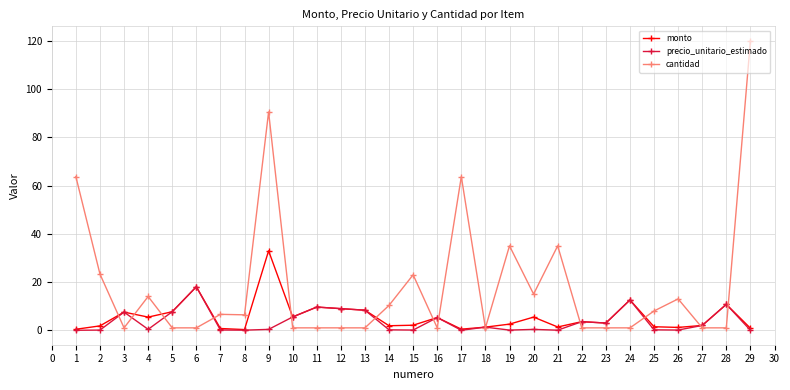

Is the value of precio_unitario_estimado at 8 greater than the value of cantidad at 25?

No